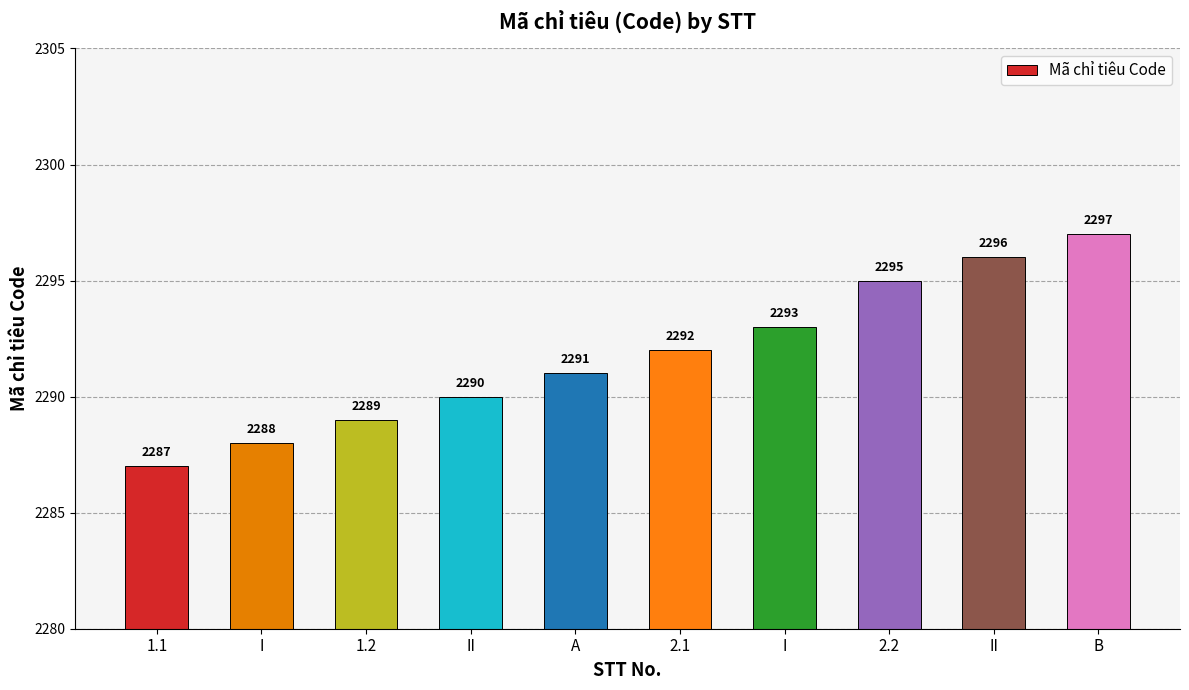

Is it true that the value at 2.1 is 2292?

True